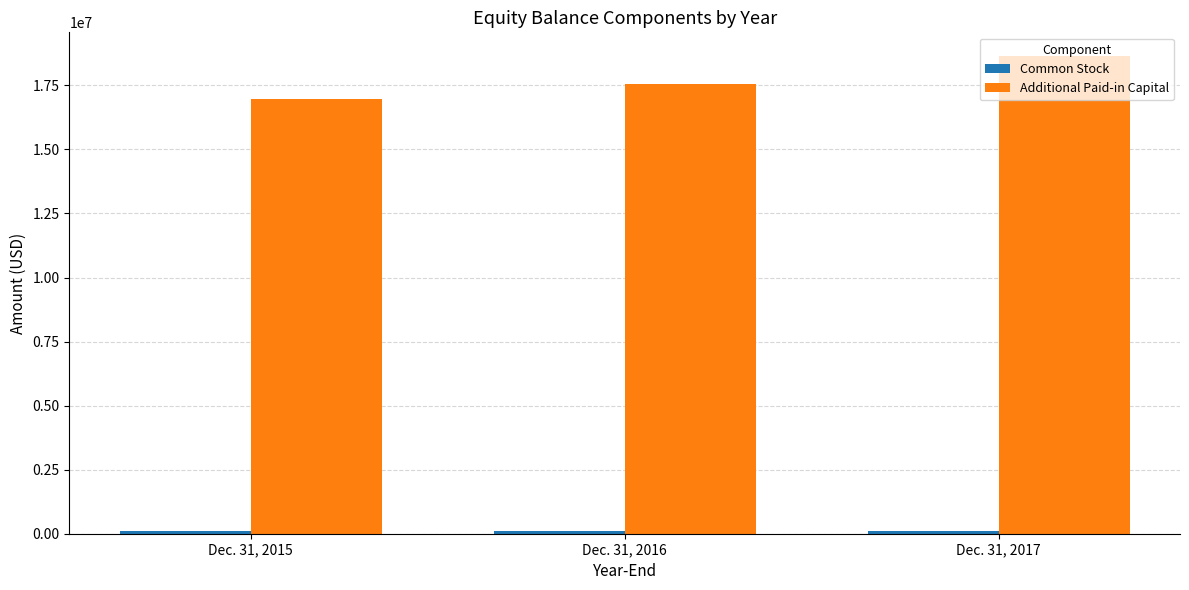

The value of Additional Paid-in Capital at Dec. 31, 2016 is 17552058. True or false?

True